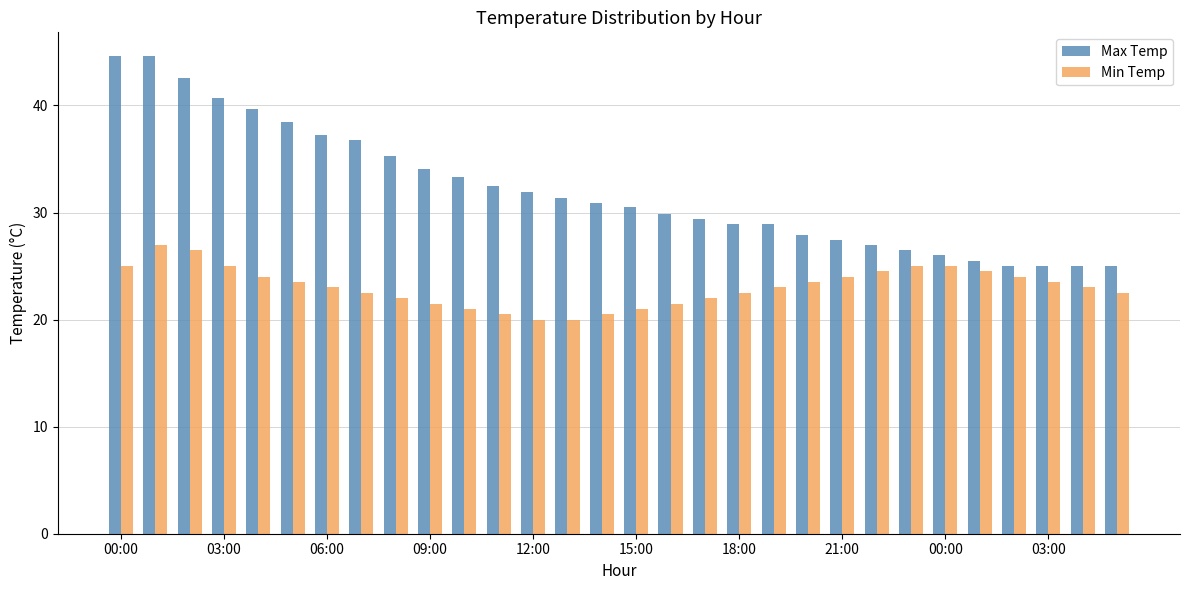

What is the sum of all Min Temp values?

691.5